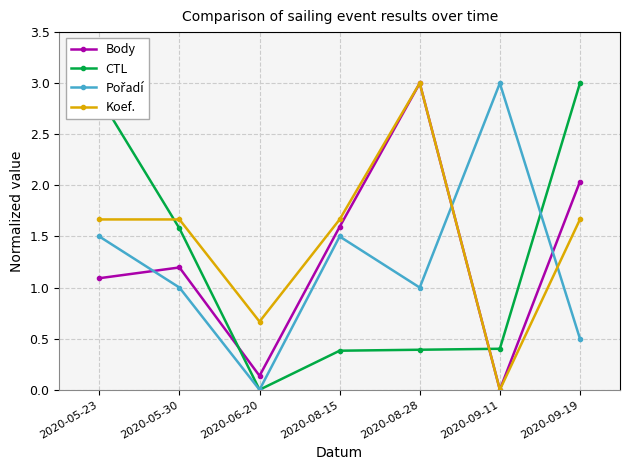

List the labels in order of Body value, largest first.

2020-08-28, 2020-09-19, 2020-08-15, 2020-05-30, 2020-05-23, 2020-06-20, 2020-09-11